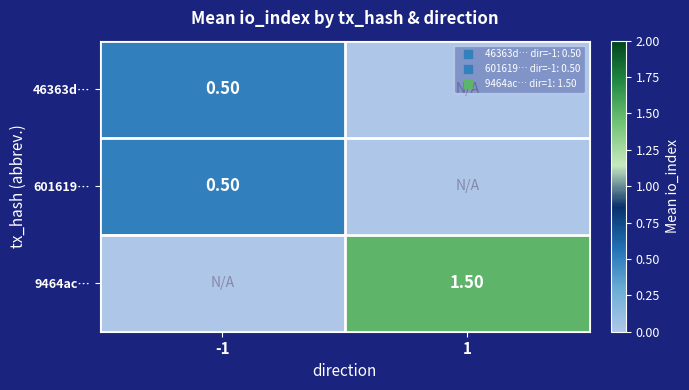

What is the difference between the highest and lowest values at 1?

1.5